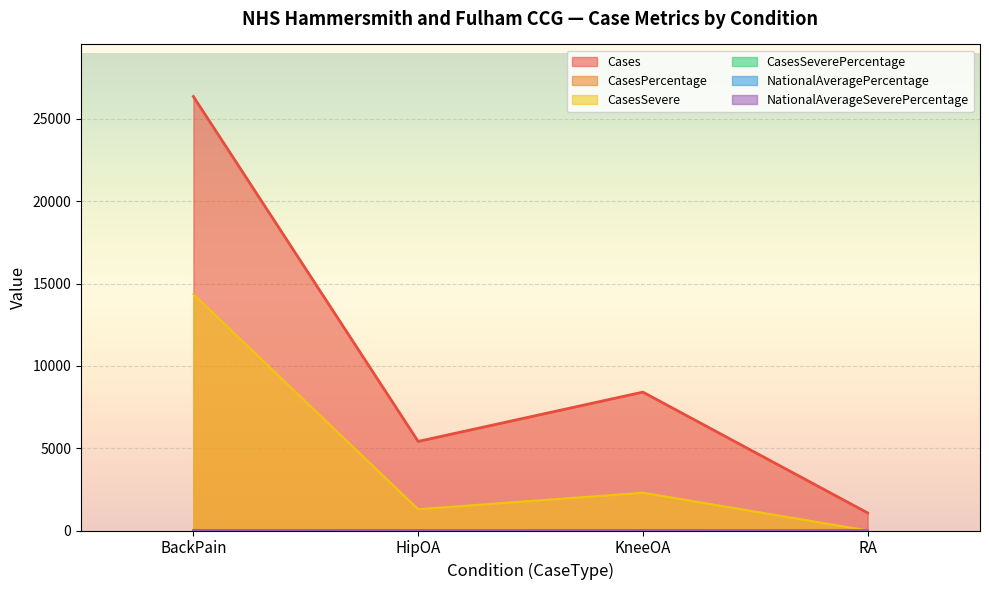

True or false: NationalAverageSeverePercentage and Cases intersect in this chart.

False